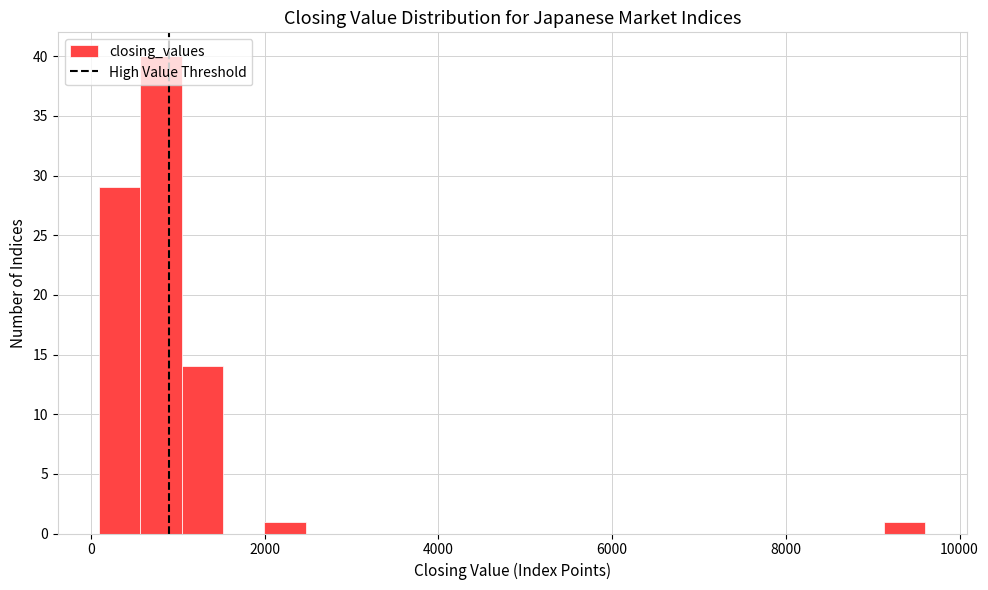

Read against the x-axis, roughly where is the centre of the tallest bar?

800